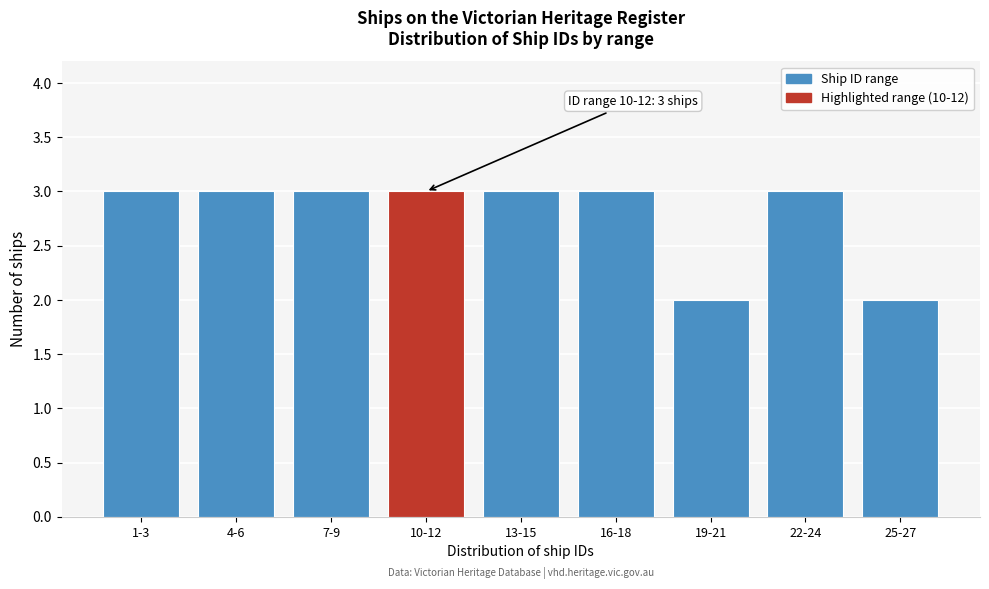

Reading left to right, what are all the values shown in this chart?

3	3	3	3	3	3	2	3	2